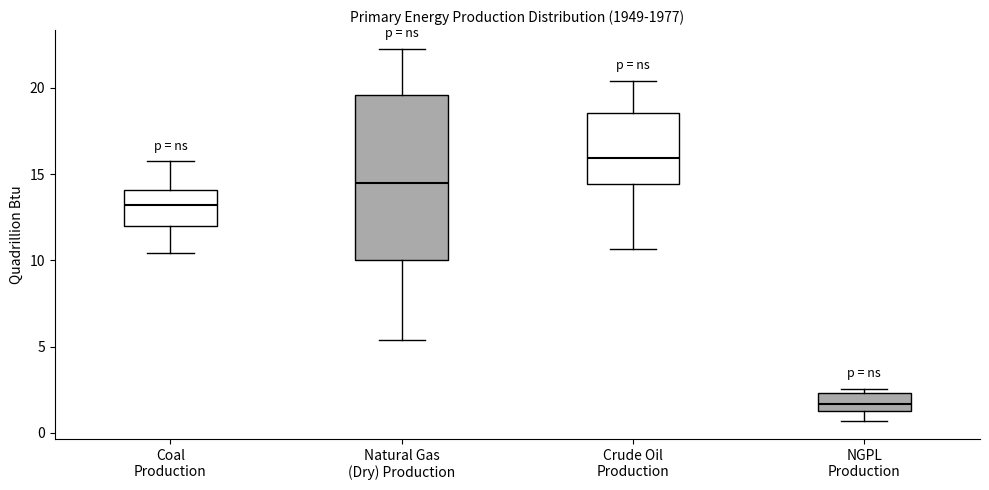

Reading left to right, transcribe this box plot: for each box, give where its median line is, the range the box spans, and where its two whiskers end, as read against the y-axis. The values are not printed on the chart, so give them approximately, as read against the axis.

Coal Production: median 13.0, box 12.0 to 14.0, whiskers 10.5 to 16.0
Natural Gas (Dry) Production: median 14.5, box 10.0 to 19.5, whiskers 5.5 to 22.5
Crude Oil Production: median 16.0, box 14.5 to 18.5, whiskers 10.5 to 20.5
NGPL Production: median 1.5 (inside the box), box 1.5 to 2.5, whiskers 0.5 to 2.5 (just above the box's upper edge)